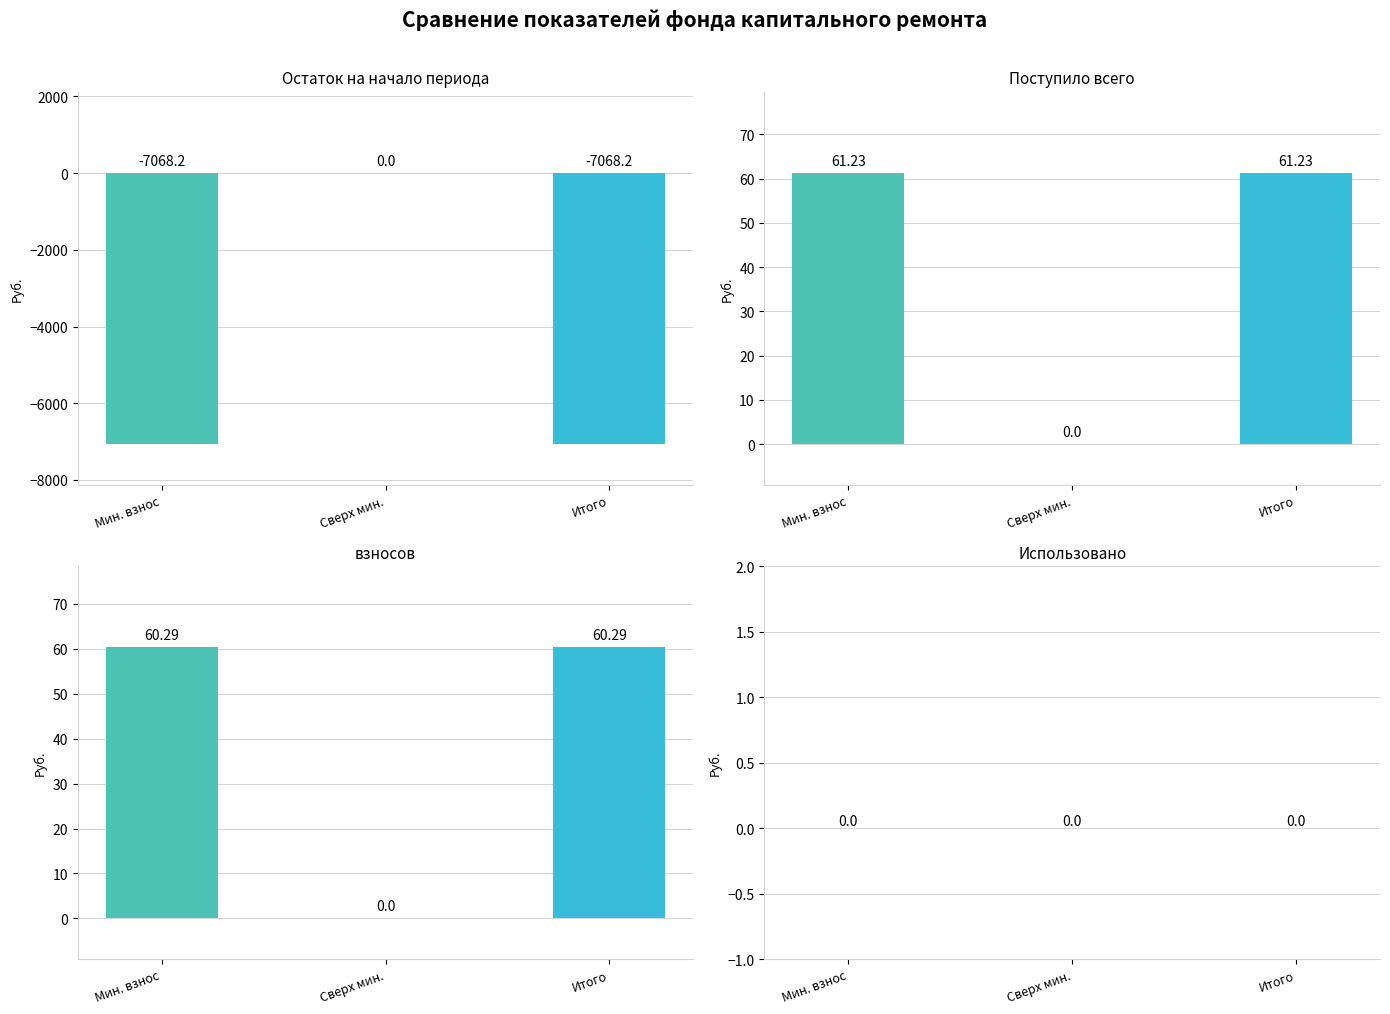

Does the chart contain stacked bars?

No